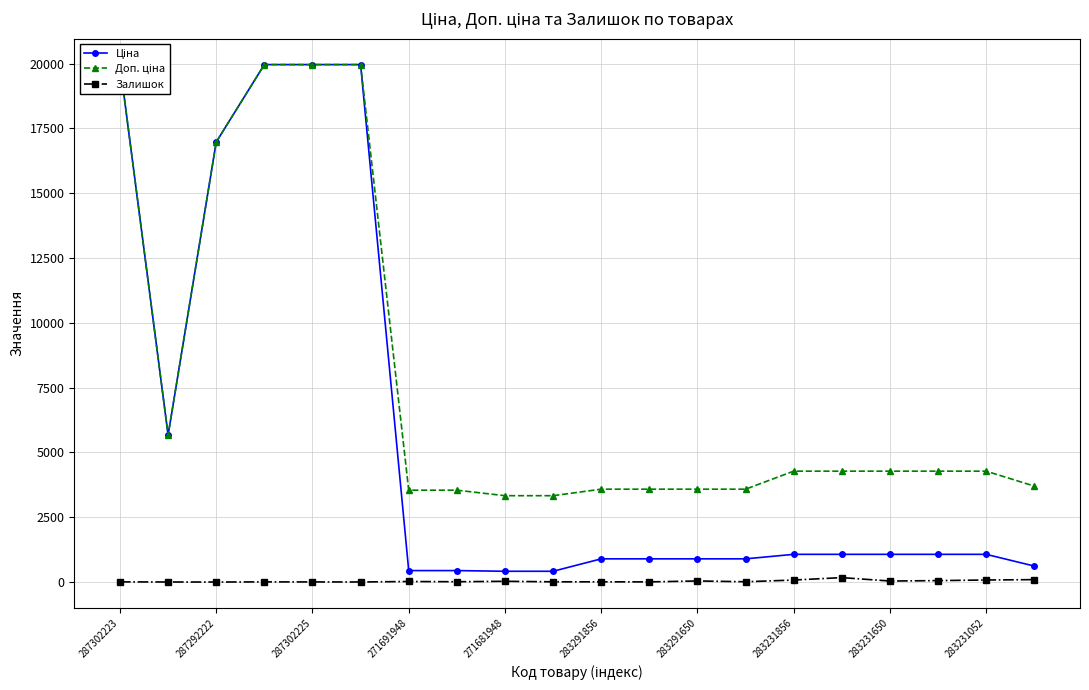

What is the maximum value shown in the chart?

19964.2